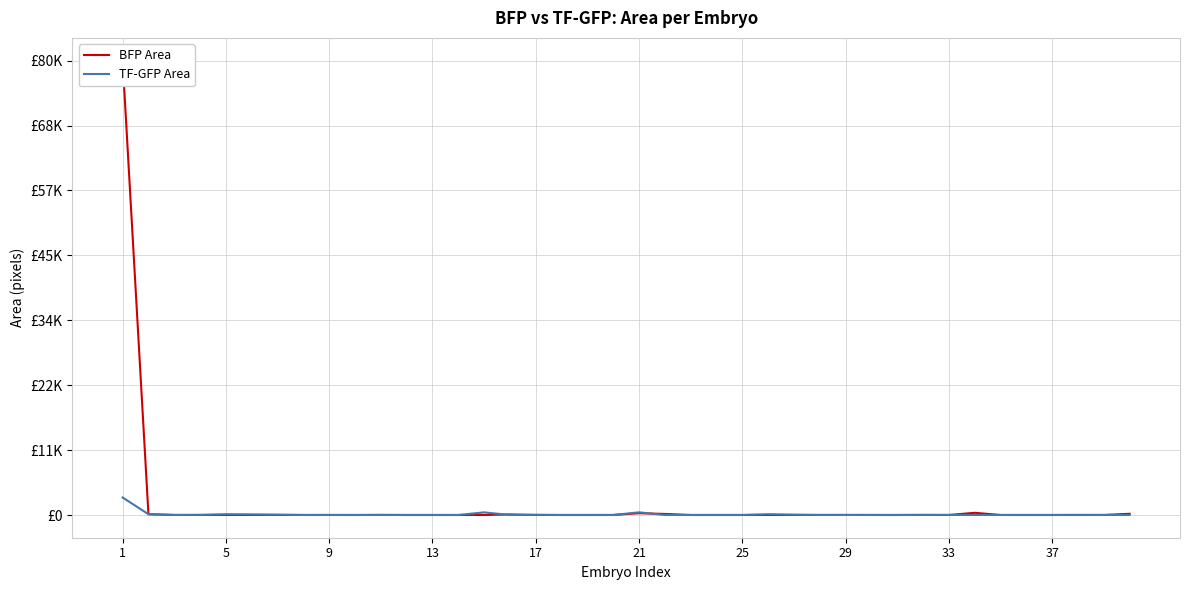

True or false: TF-GFP Area has a value of 712 at 21.

False